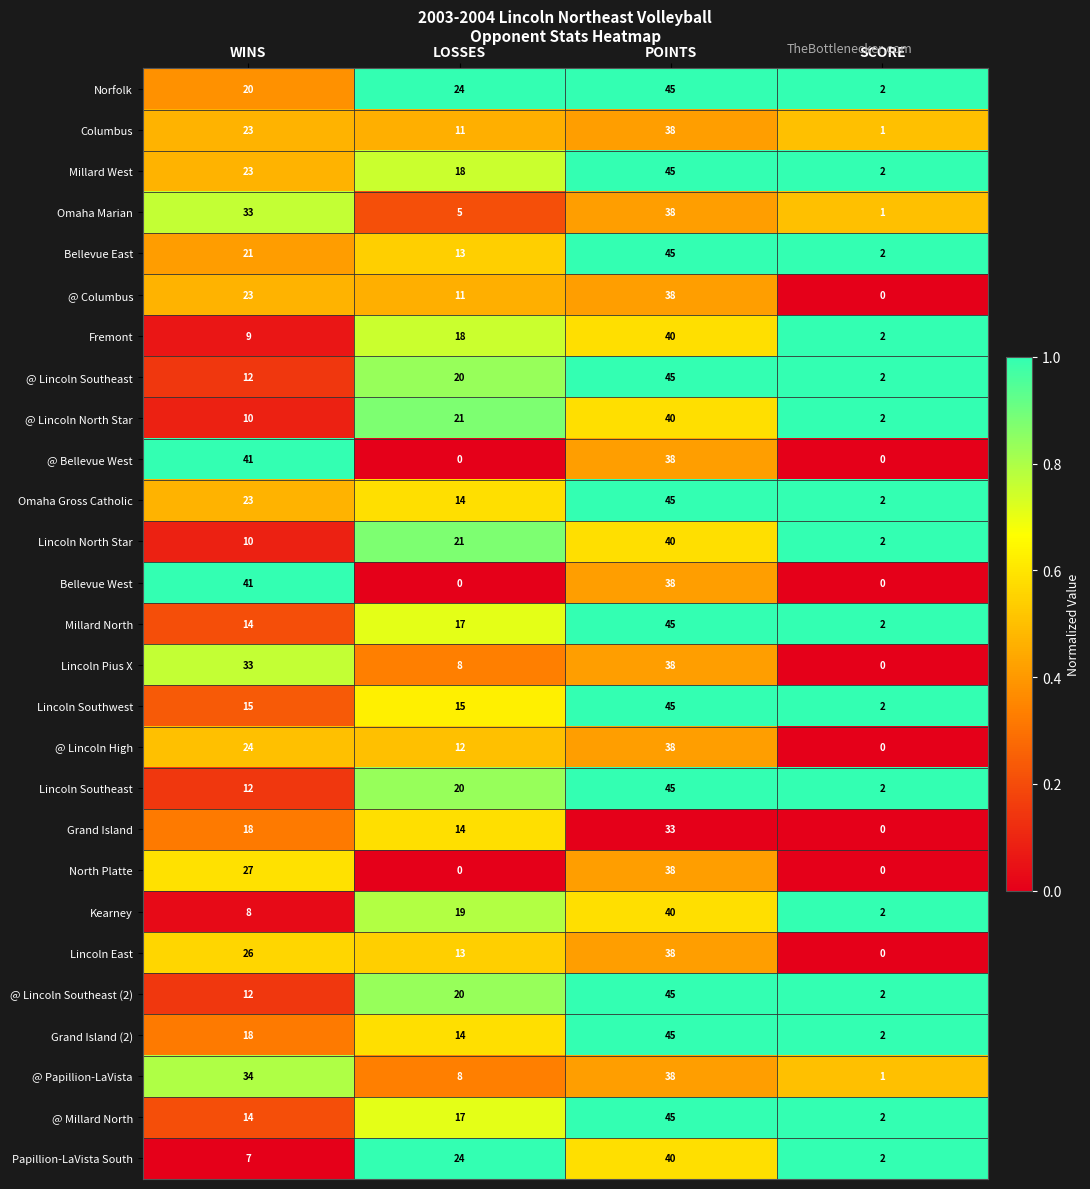

What is the difference between the second highest and second lowest values in the @ Lincoln North Star series?

11